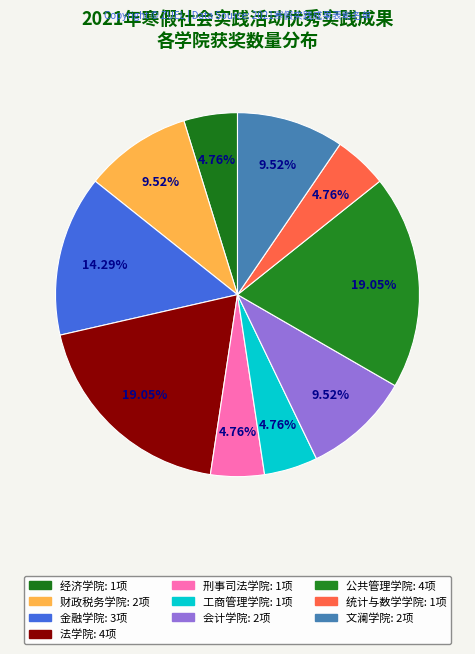

Count the number of slices in the pie.

10